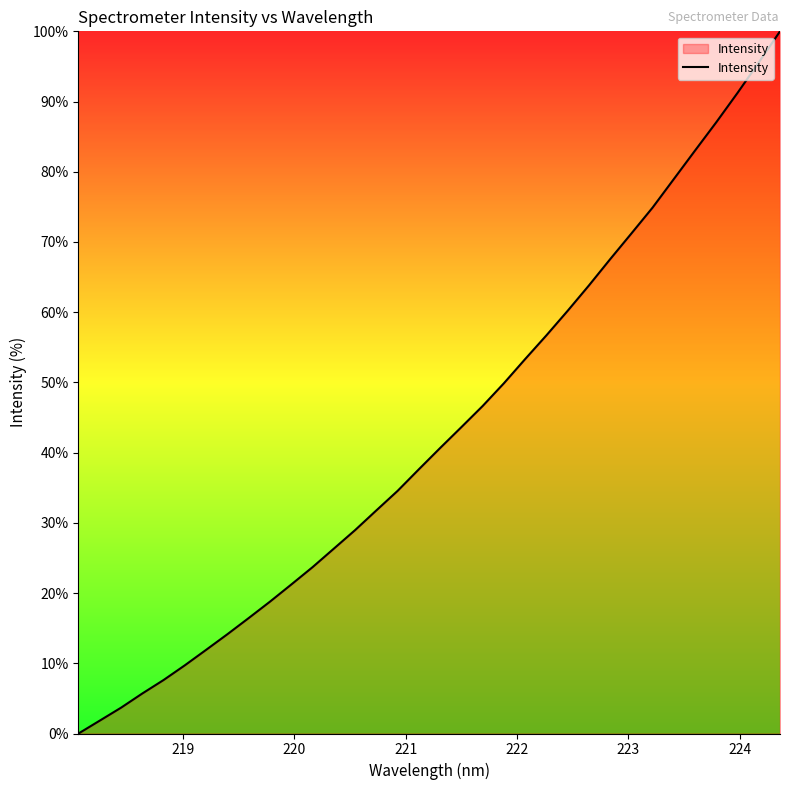

What is the difference between the maximum and minimum values?

100.0